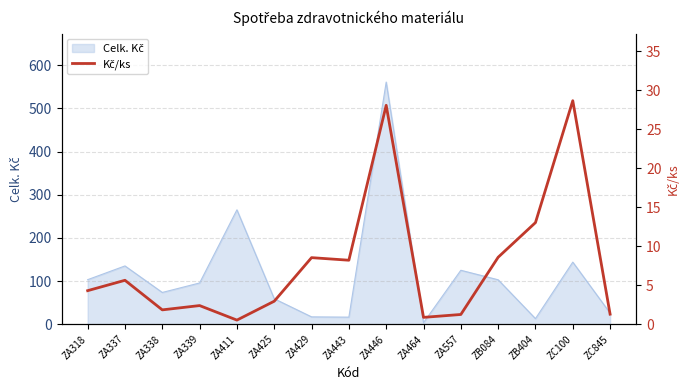

True or false: the data shows 0.4 at ZA557.

False